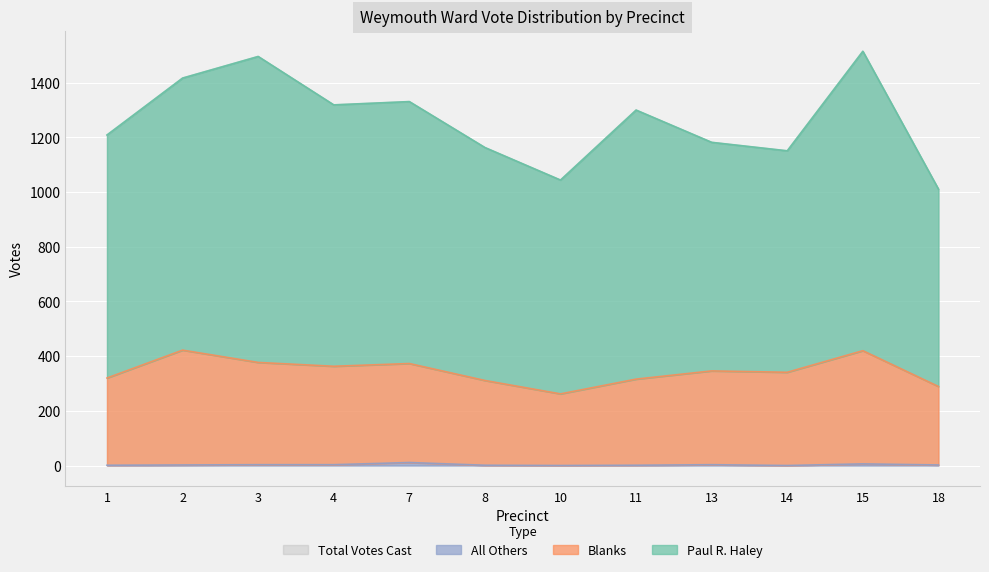

True or false: All Others and Total Votes Cast intersect in this chart.

False